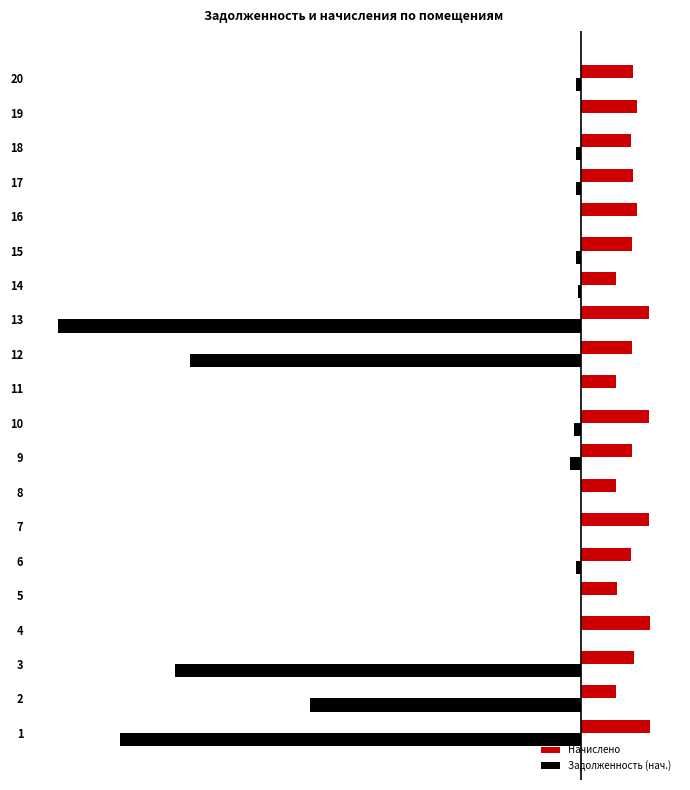

What are all the series names shown in the legend?

Начислено, Задолженность (нач.)